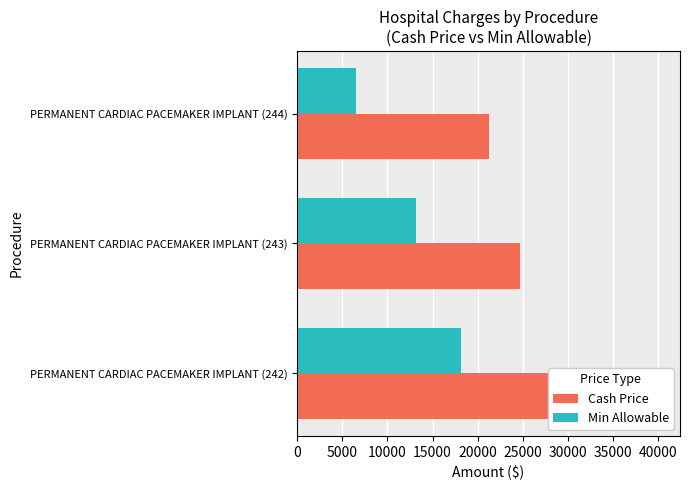

True or false: Cash Price has a value of 40363.4 at PERMANENT CARDIAC PACEMAKER IMPLANT (242).

True